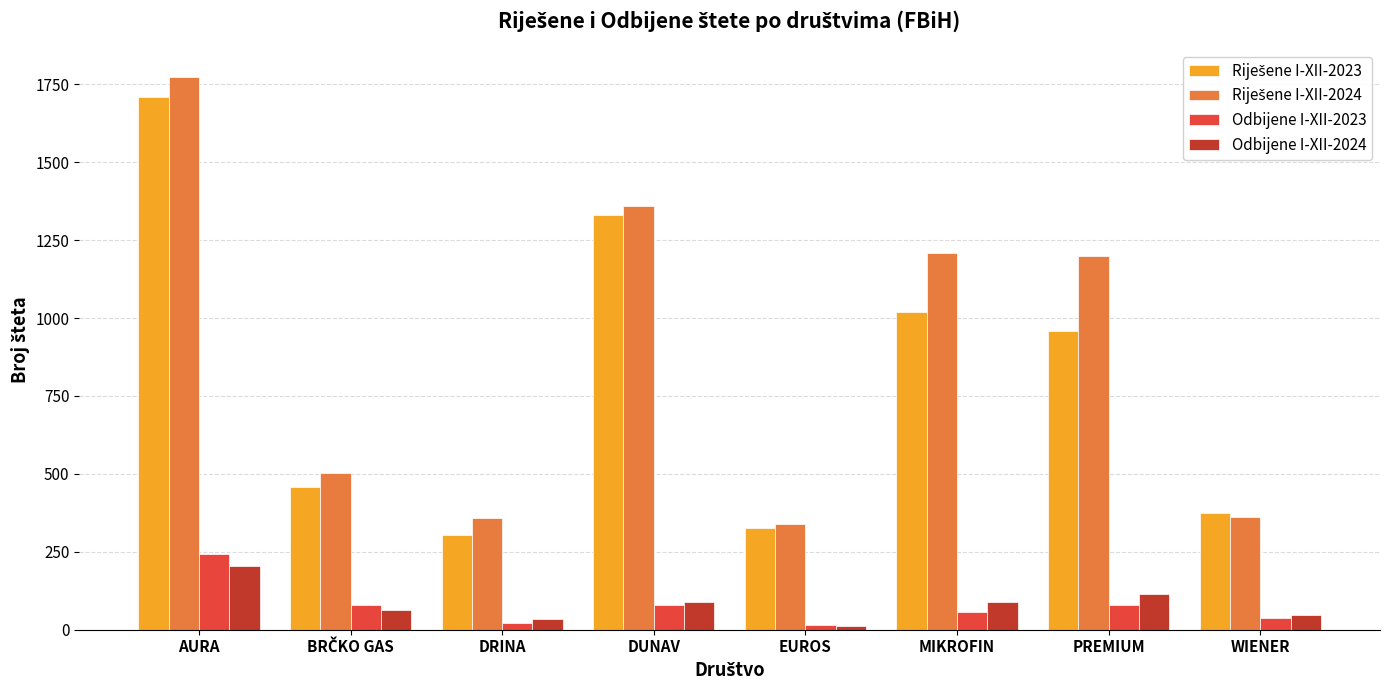

What is the average value of the Odbijene I-XII-2023 series?

77